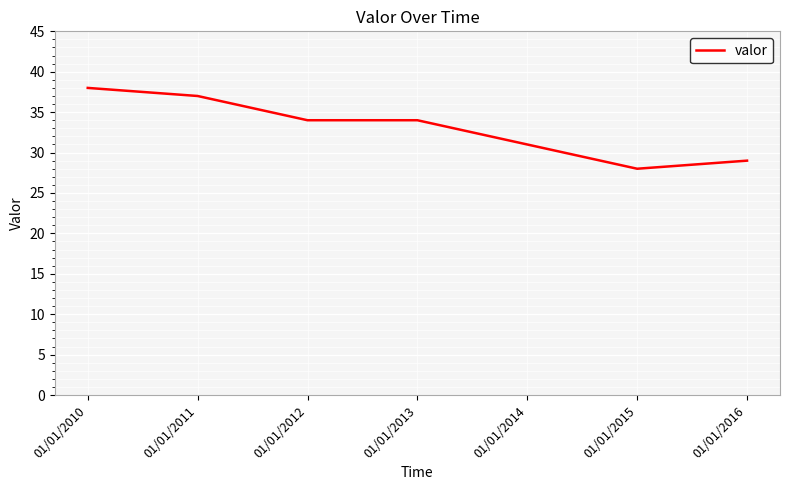

Count the number of categories in the chart.

7